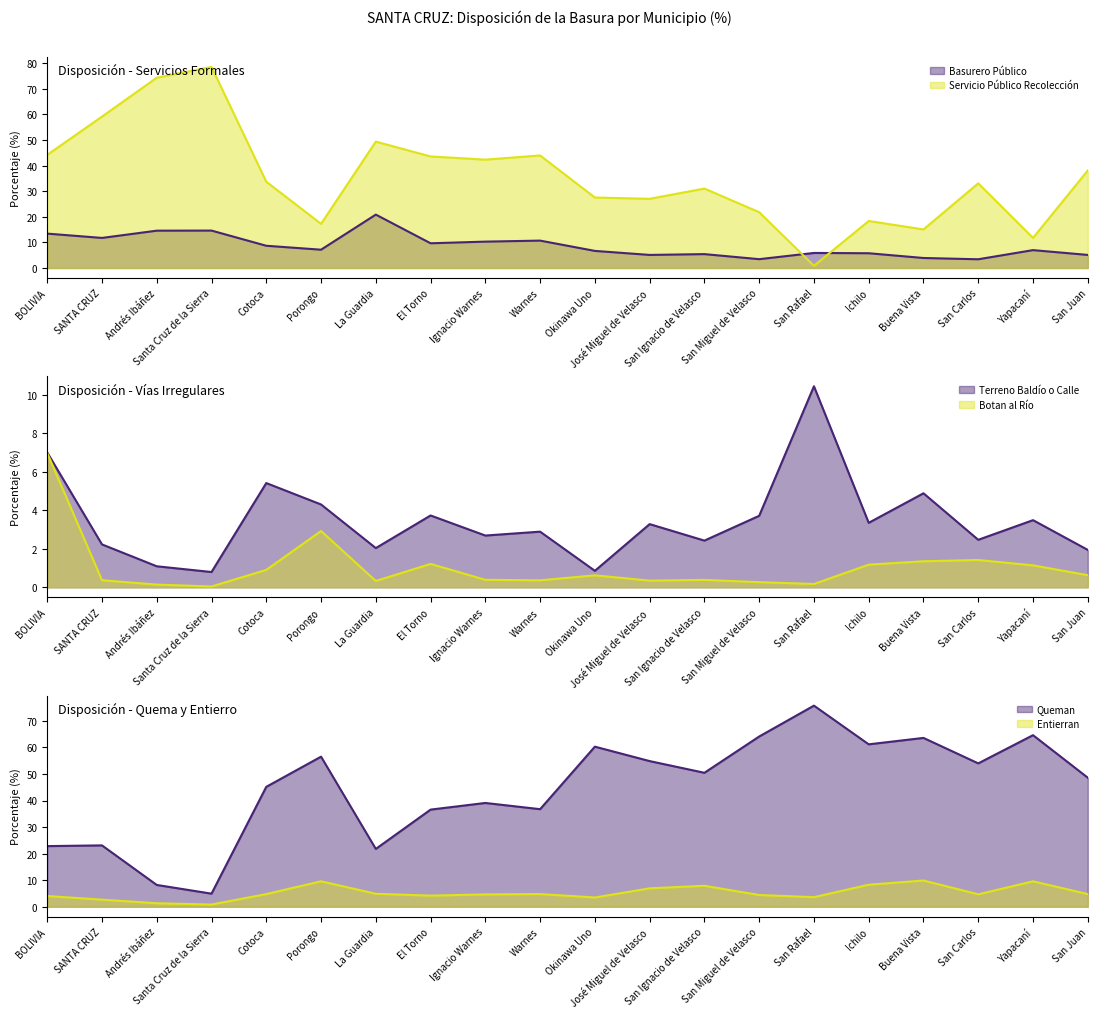

What is the highest value of the Botan al Río series?

7.0